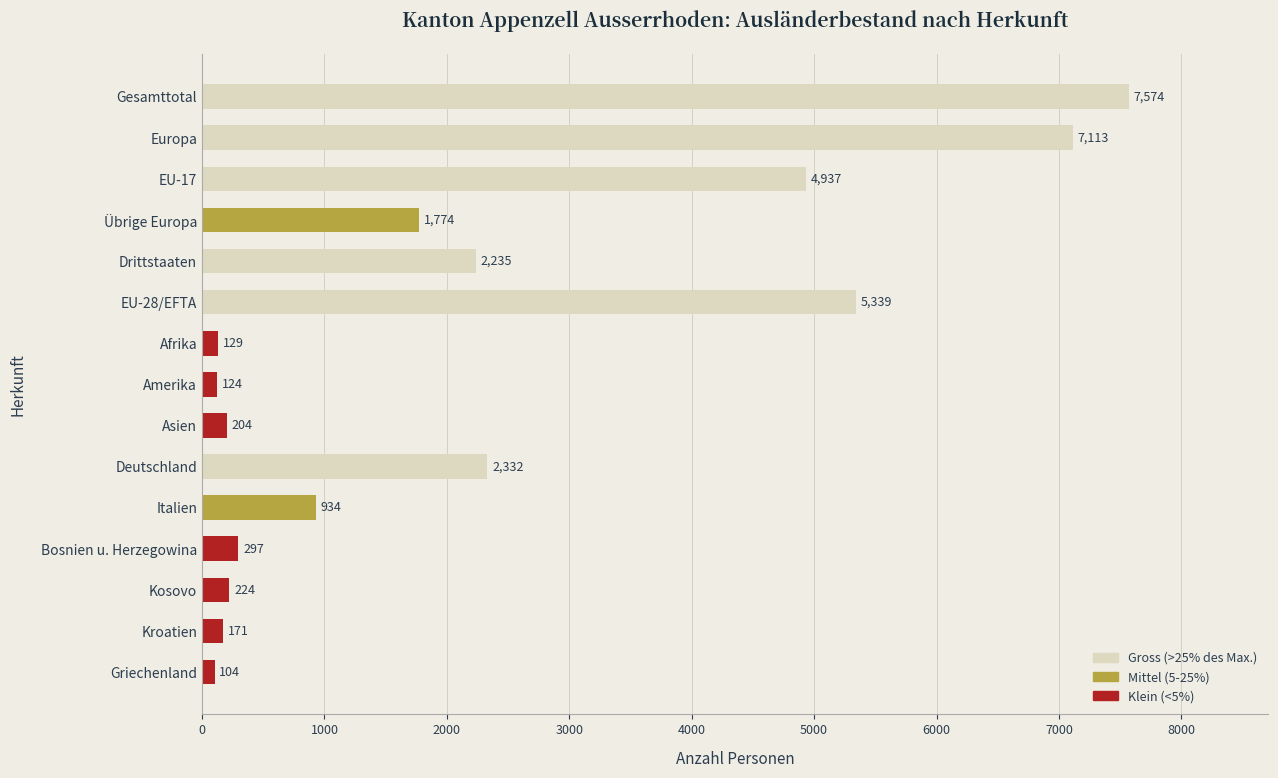

Where is the data nearest to the value 3839?

EU-17